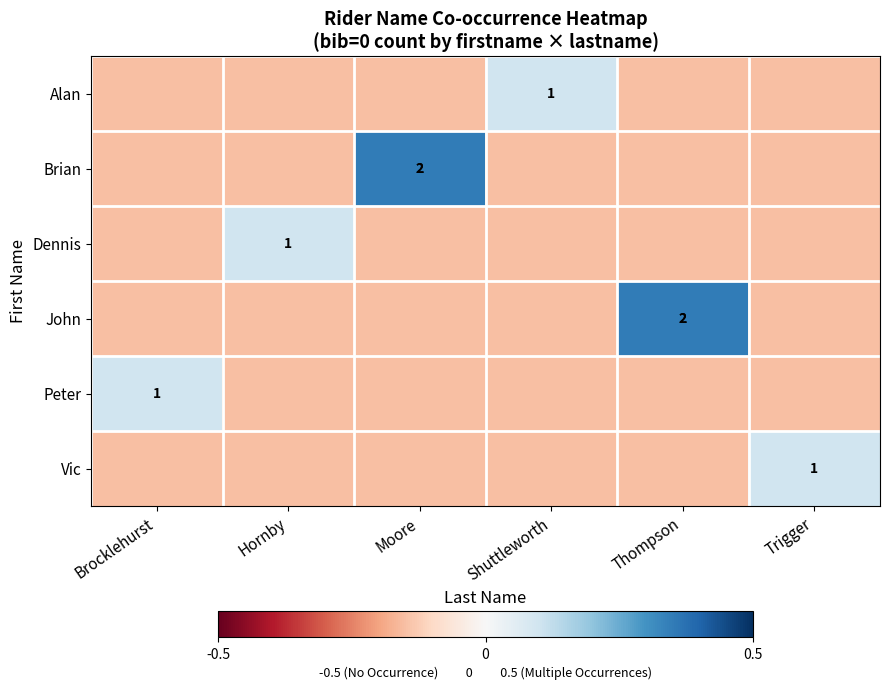

At Thompson, list the series in order from largest to smallest.

John, Alan, Brian, Dennis, Peter, Vic